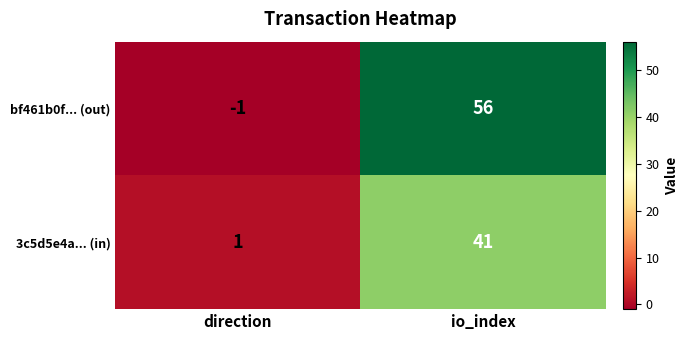

Which series changed the most between direction and io_index?

bf461b0f... (out)